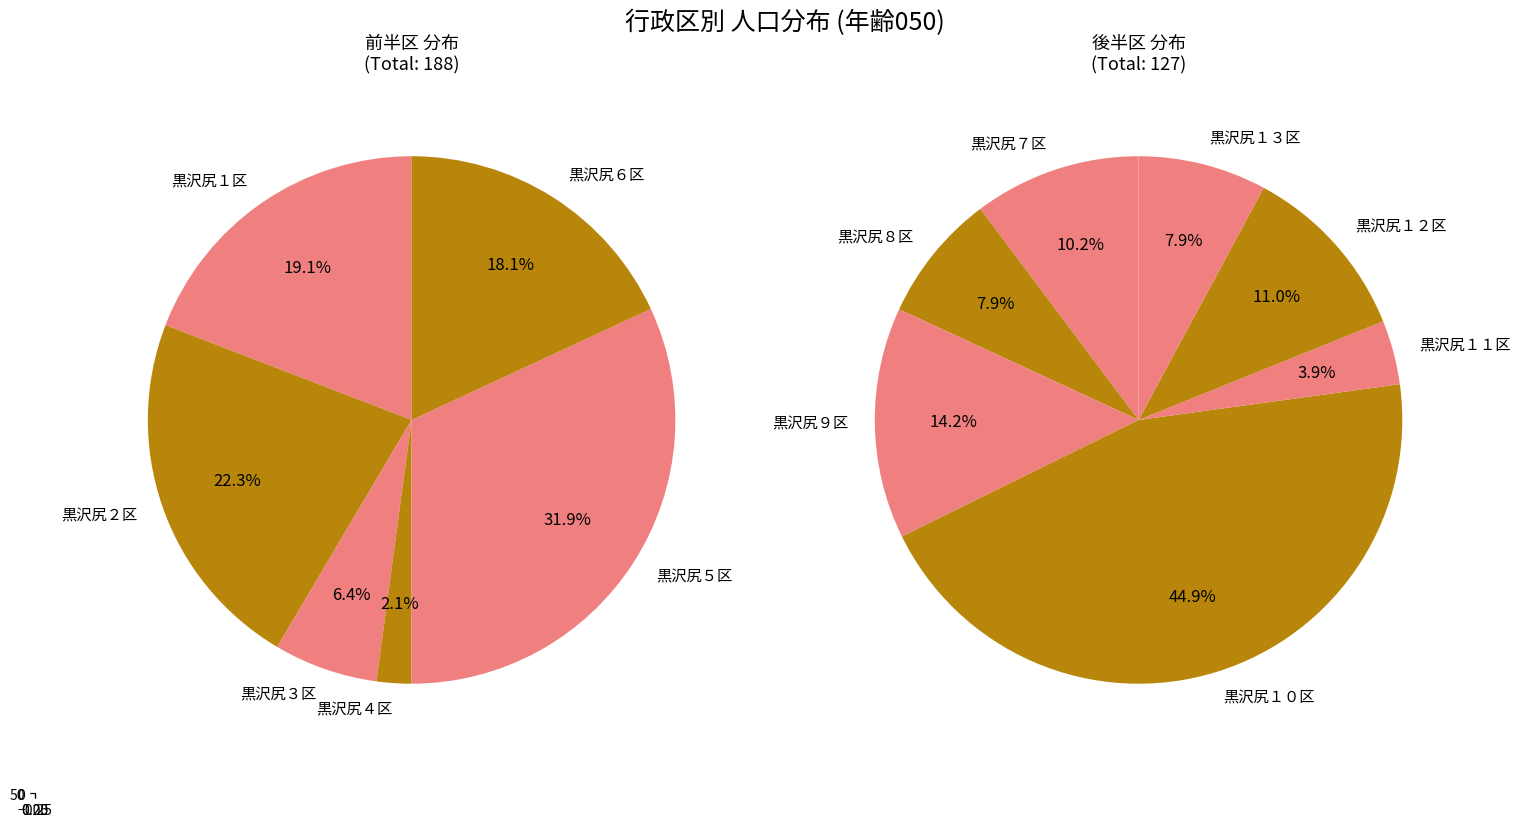

Count the number of slices in the pie.

13